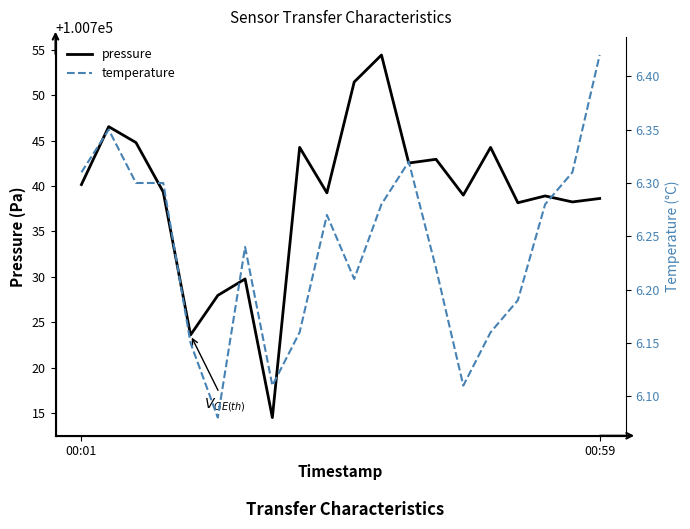

What is the average value of the temperature series?

6.2